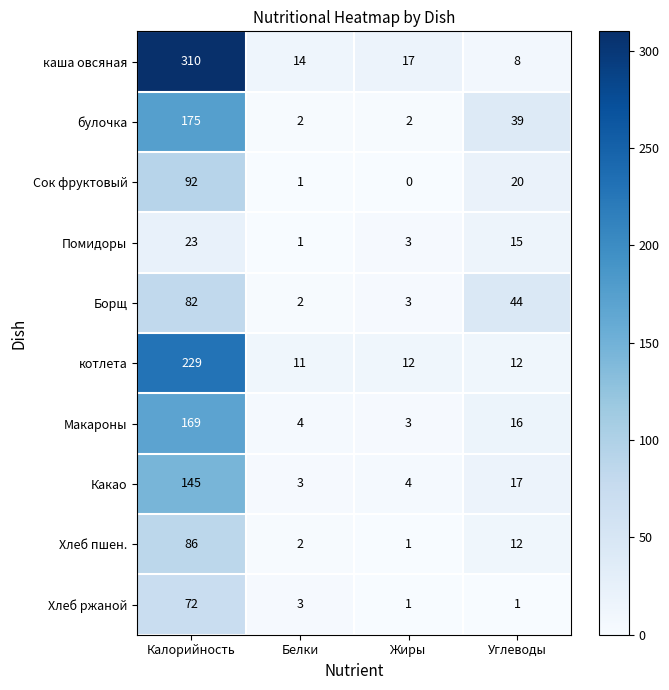

Where does the Хлеб ржаной series first go above 3?

Калорийность